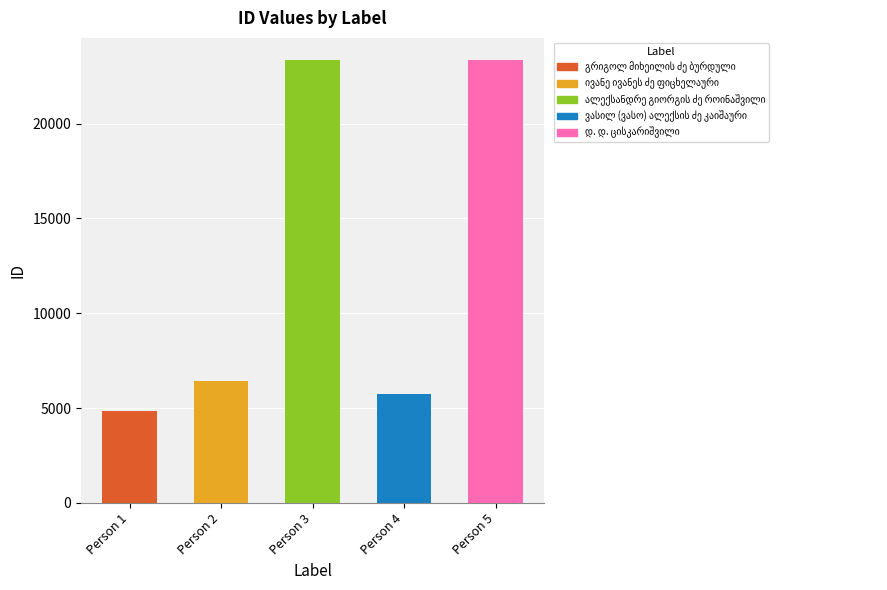

What is the smallest value displayed?

4836